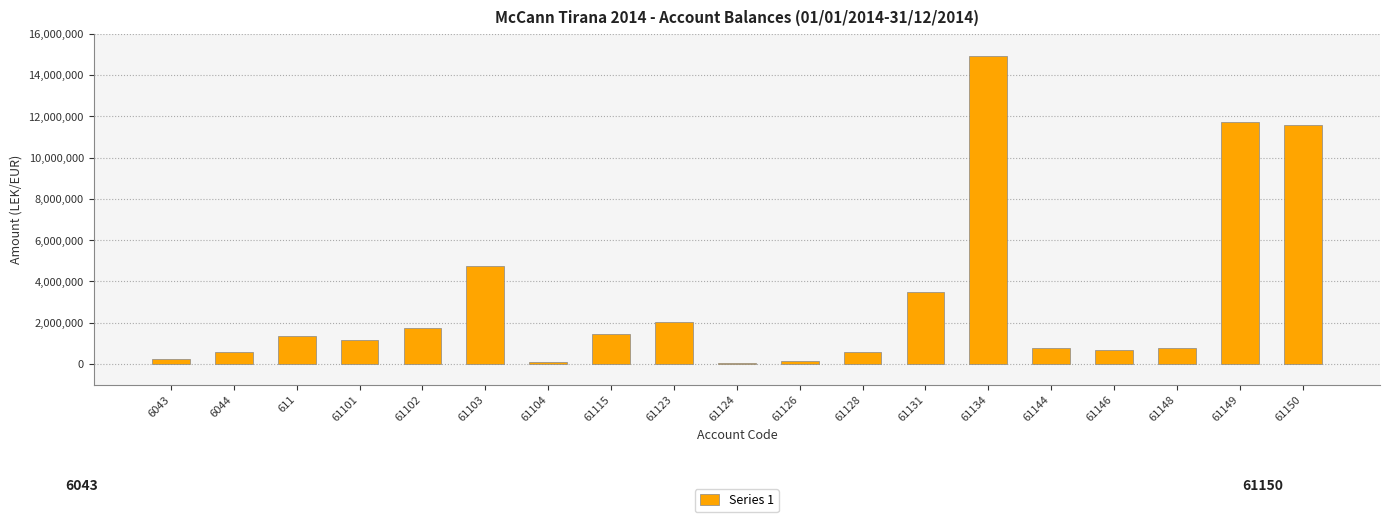

Does the chart contain stacked bars?

No